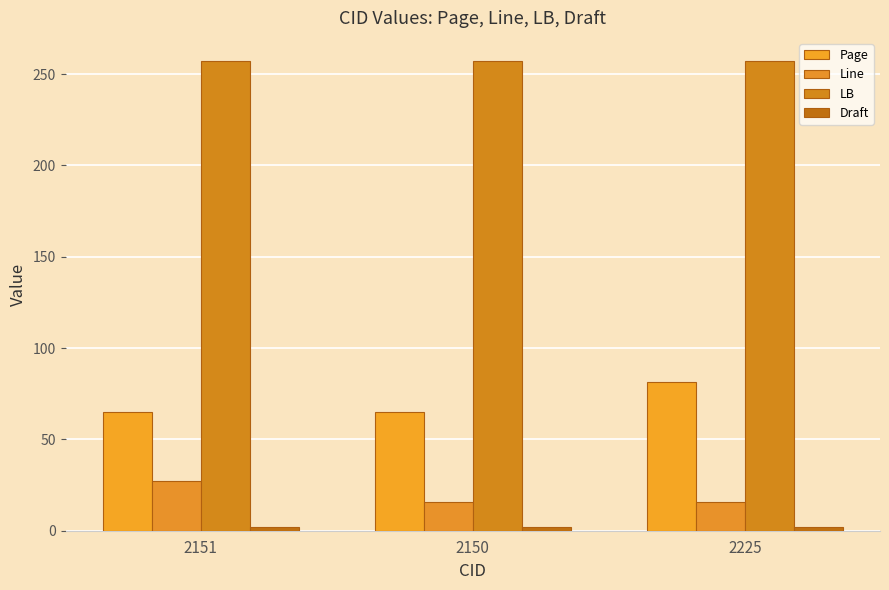

At which category is the sum across all series the highest?

2225